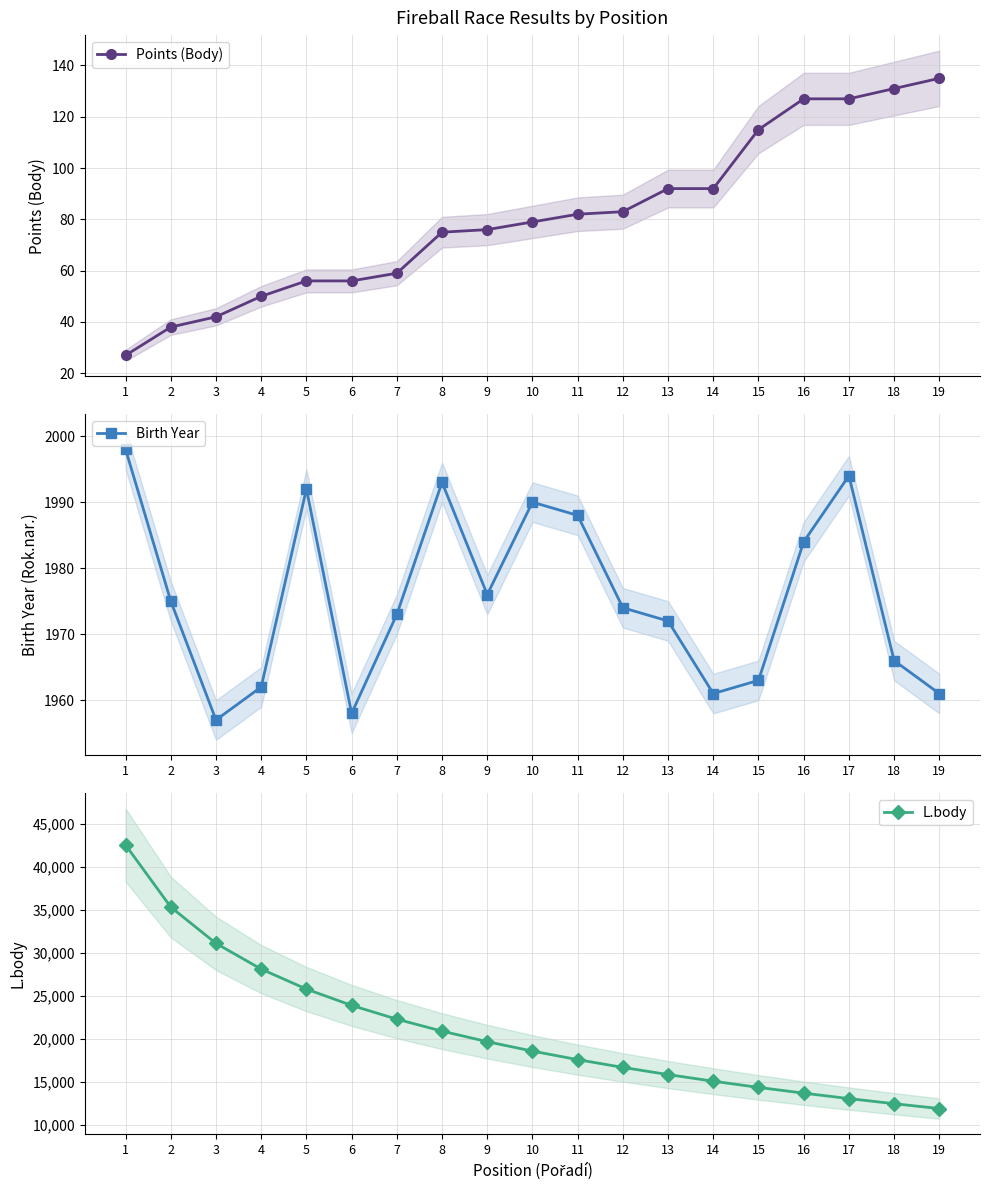

What is the approximate value of Birth Year at 7, to the nearest 5?

1975